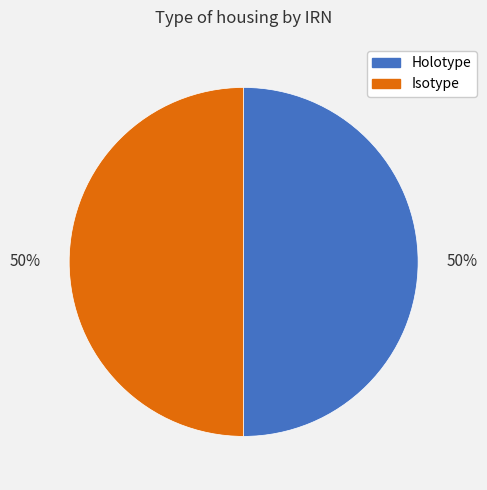

Do Isotype and Holotype together represent more than half of the pie?

Yes